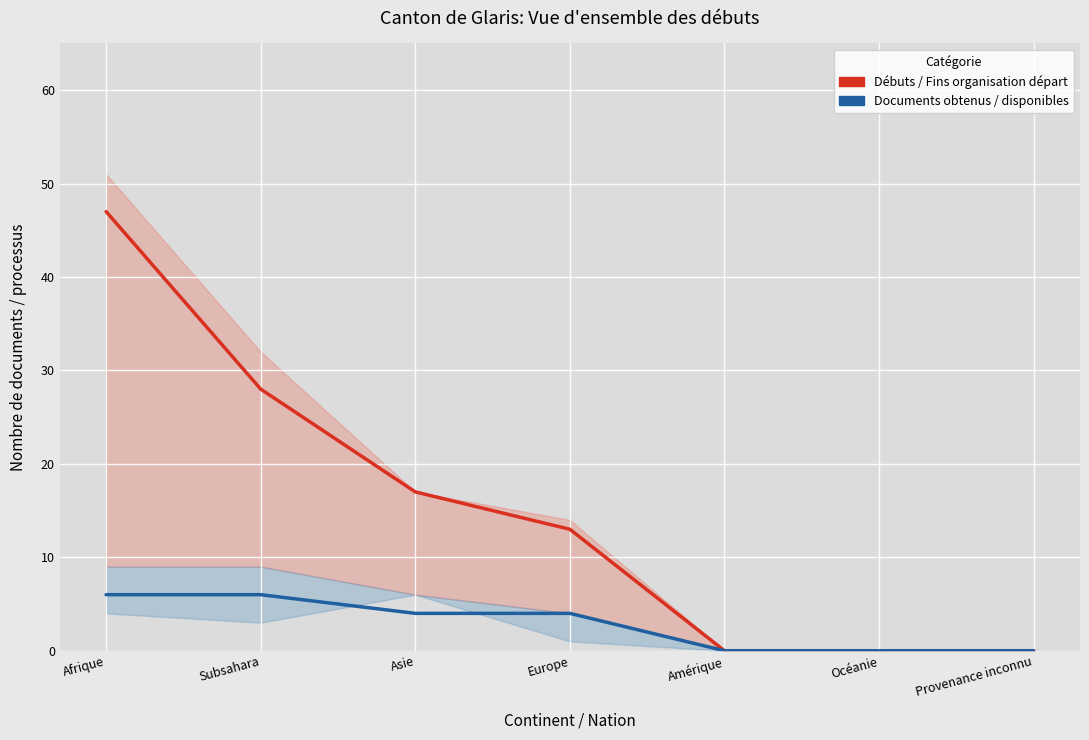

The Documents obtenus / disponibles series shows 0 at Provenance inconnu. True or false?

True